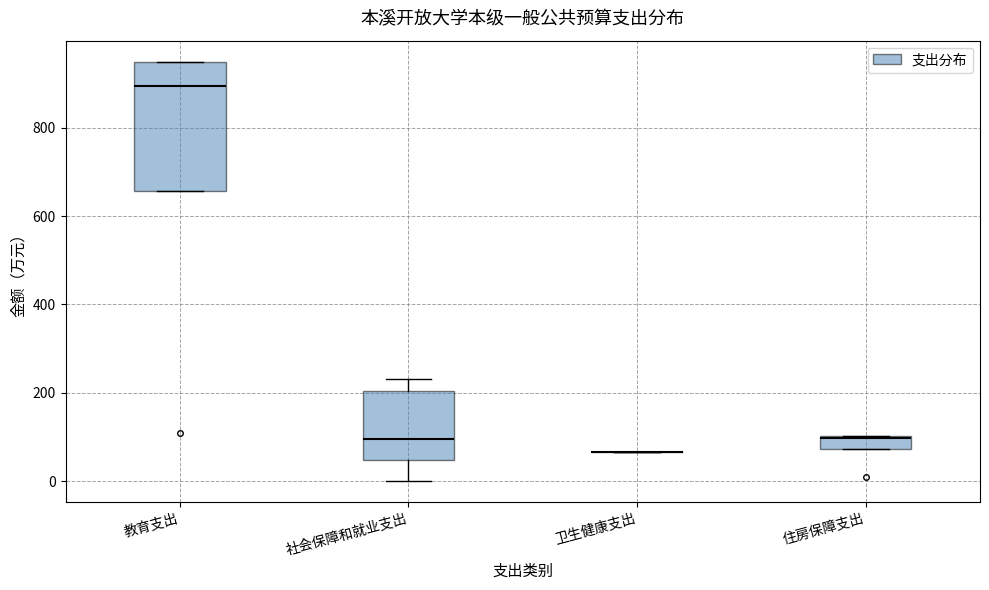

Comparing the boxes themselves (not the whiskers), which one is the tallest?

教育支出